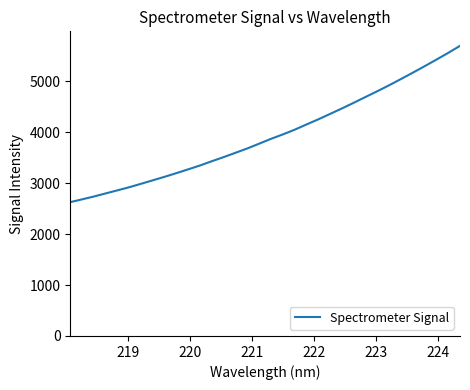

What is the difference between the maximum and minimum values?

3068.3